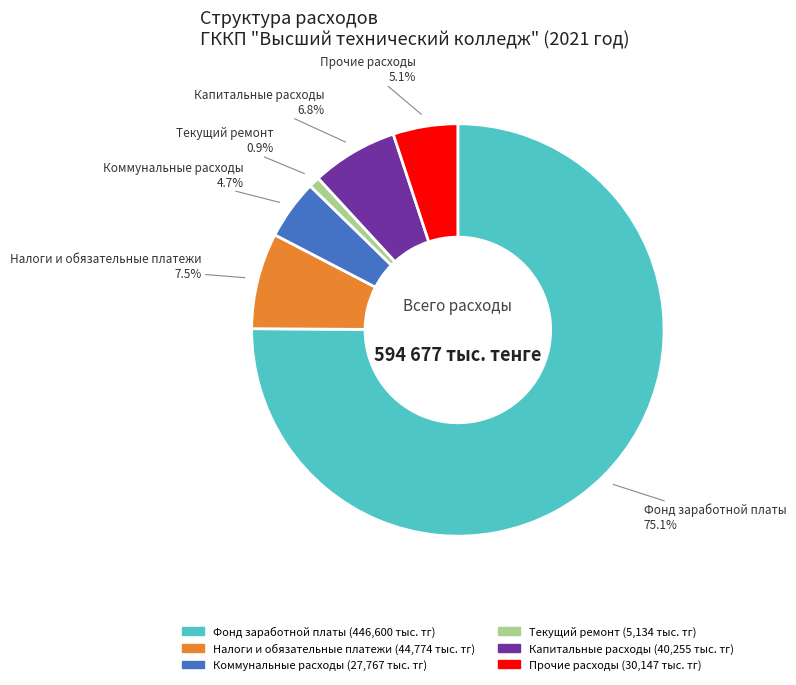

How many segments does this pie chart have?

6